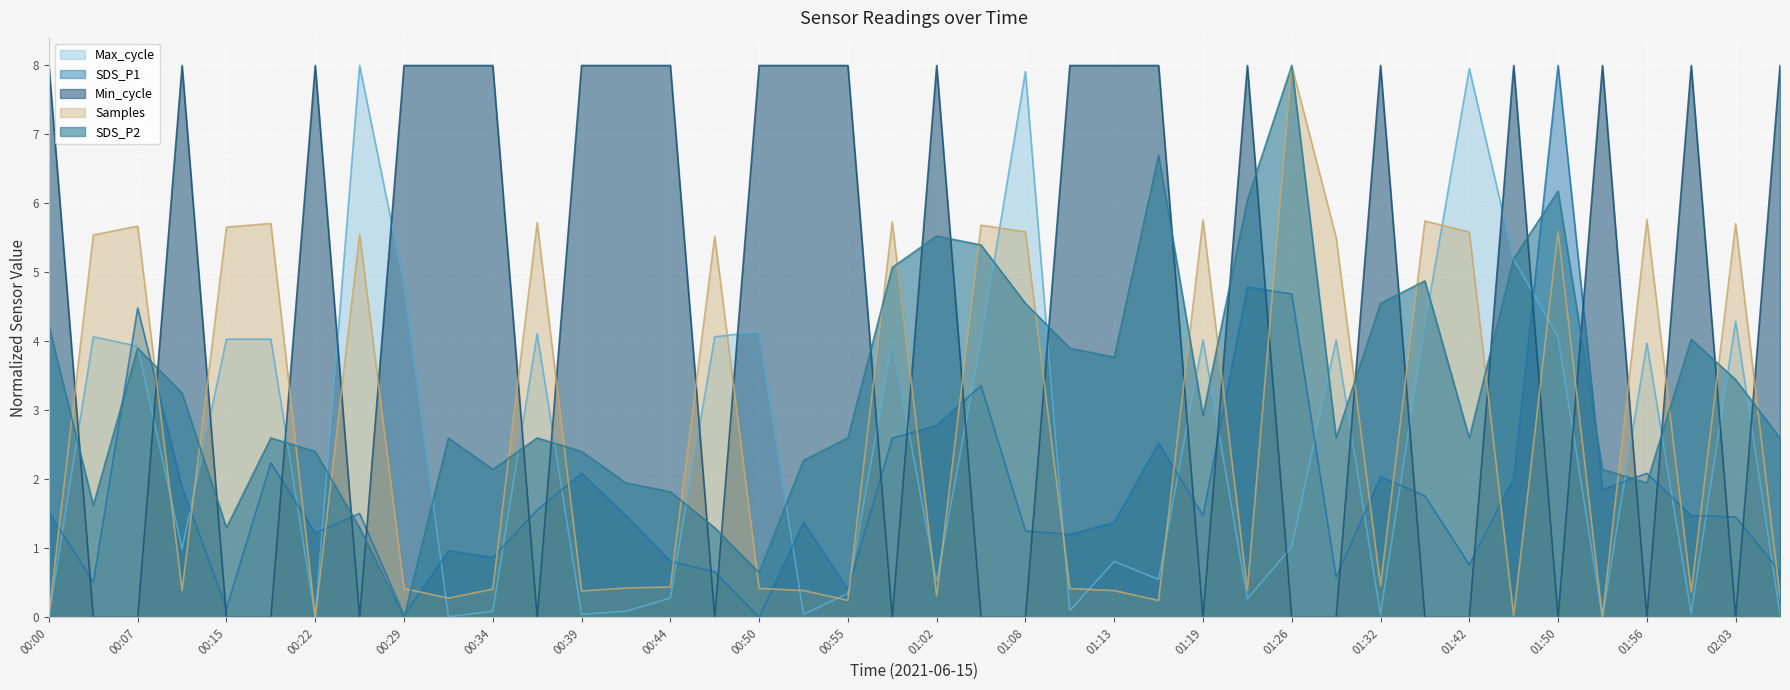

How many lines are shown in the chart?

5